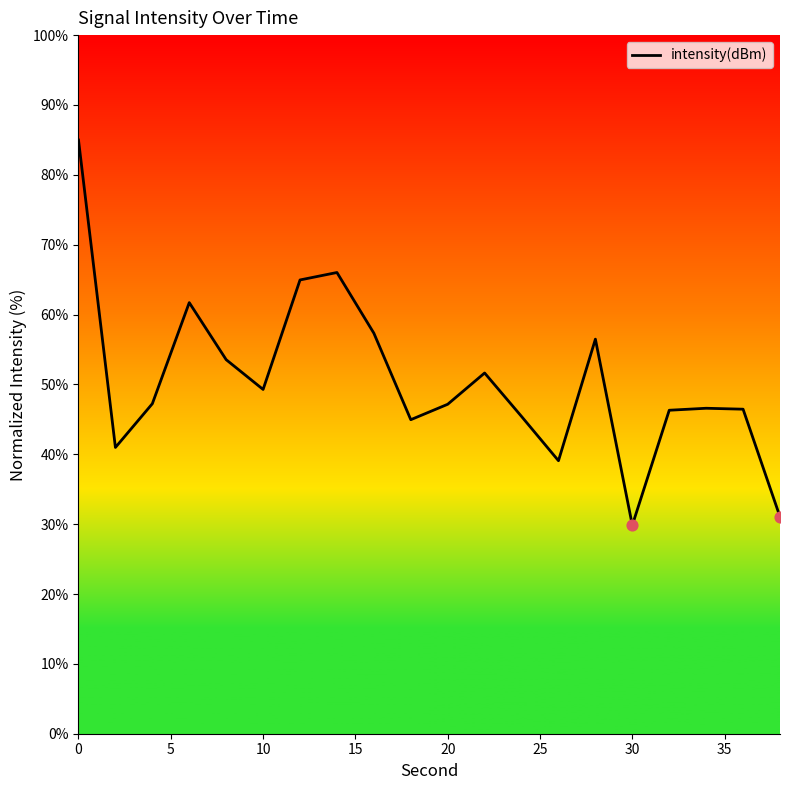

What is the maximum value shown in the chart?

85.0